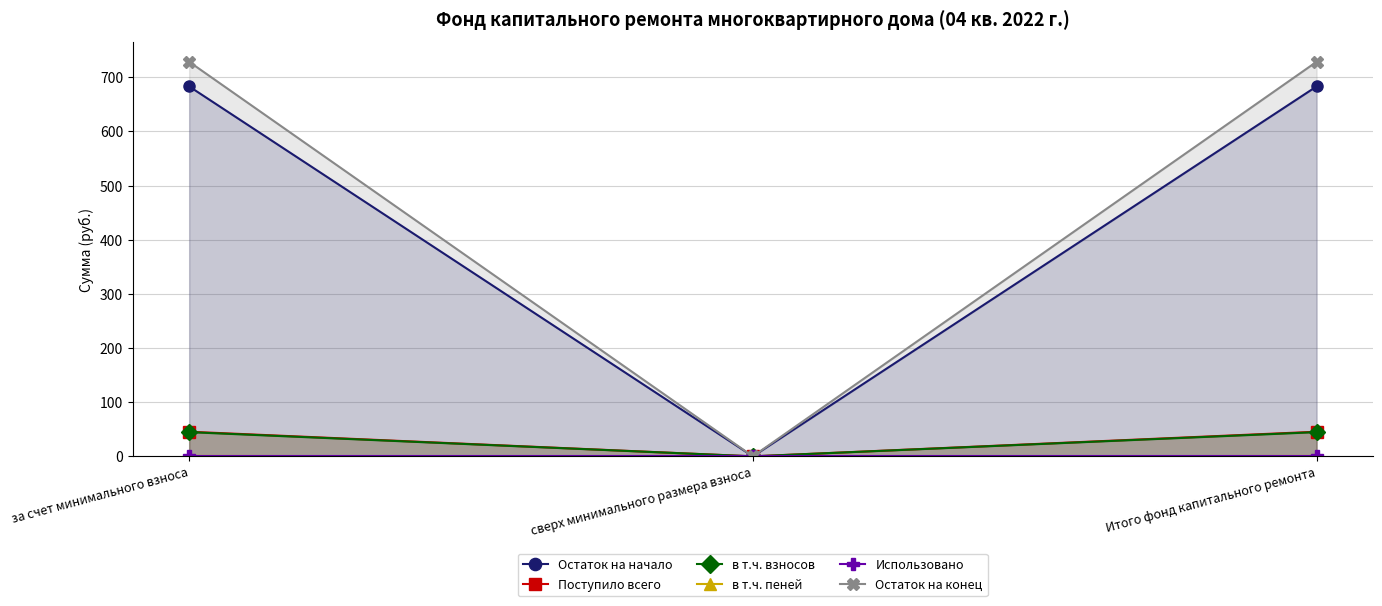

Where is в т.ч. пеней nearest to the value 0?

сверх минимального размера взноса